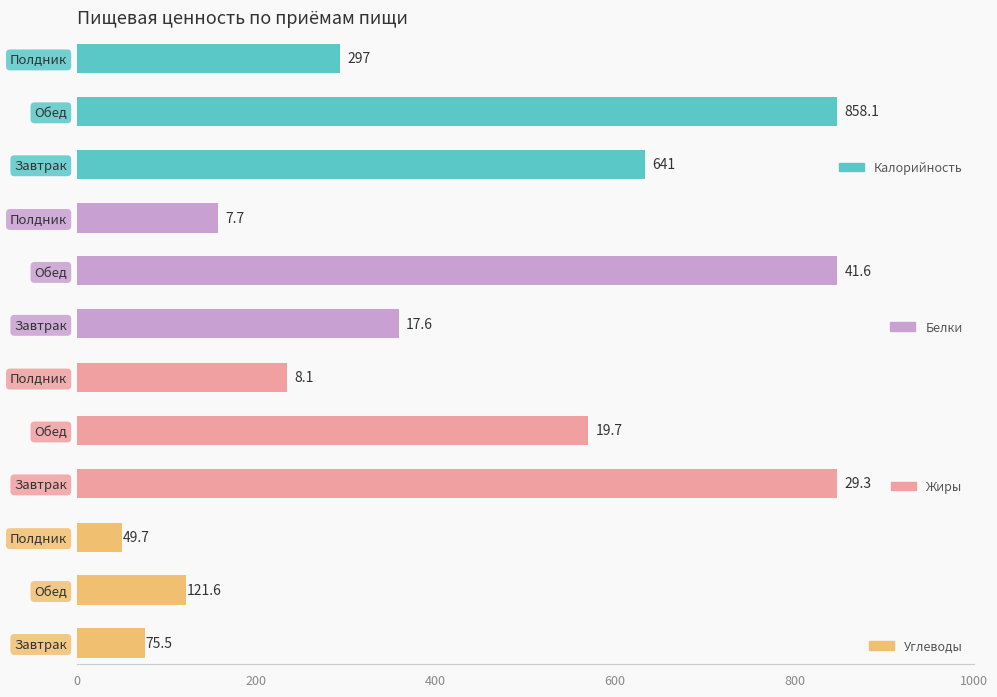

Reading left to right, extract all data points from this chart.

Калорийность: 641.0	858.1	297.0
Белки: 17.6	41.6	7.7
Жиры: 29.3	19.7	8.1
Углеводы: 75.5	121.6	49.7